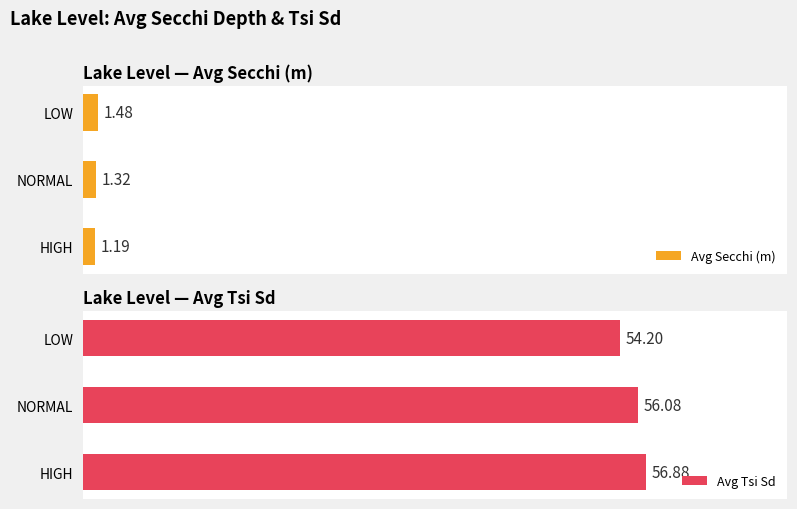

Reading right to left, extract all data points from this chart.

Avg Secchi (m): 1.5	1.3	1.2
Avg Tsi Sd: 54.2	56.1	56.9